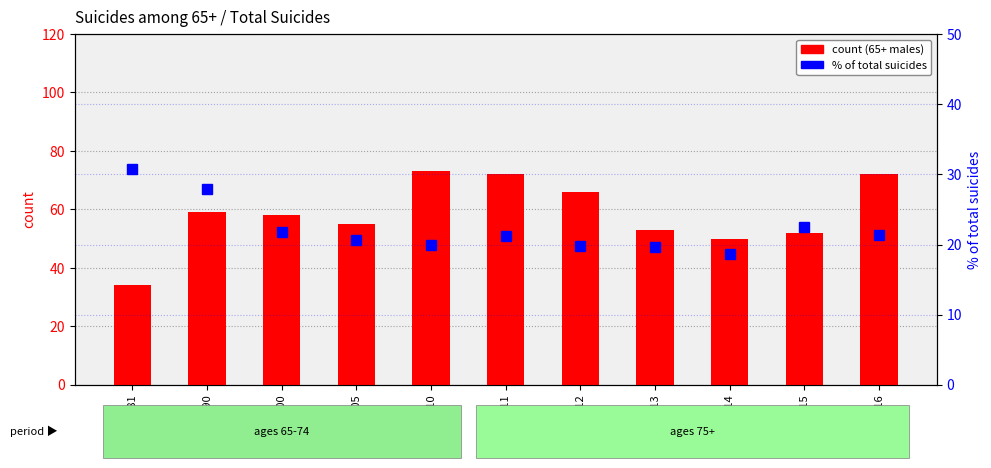

What is the value of the count bar at the 8th from the left?

53.0